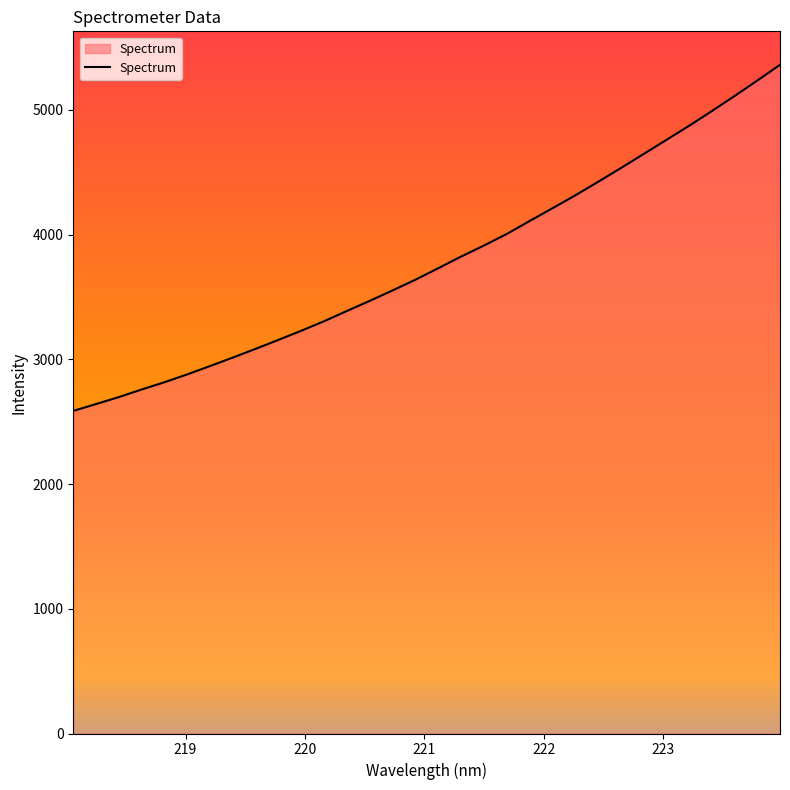

Does the chart have visible grid lines?

No